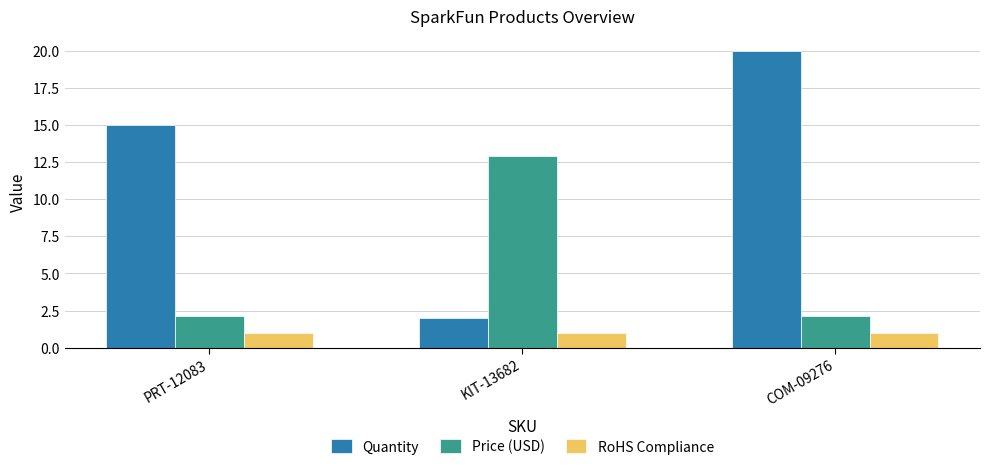

What is the maximum value shown in the chart?

20.0